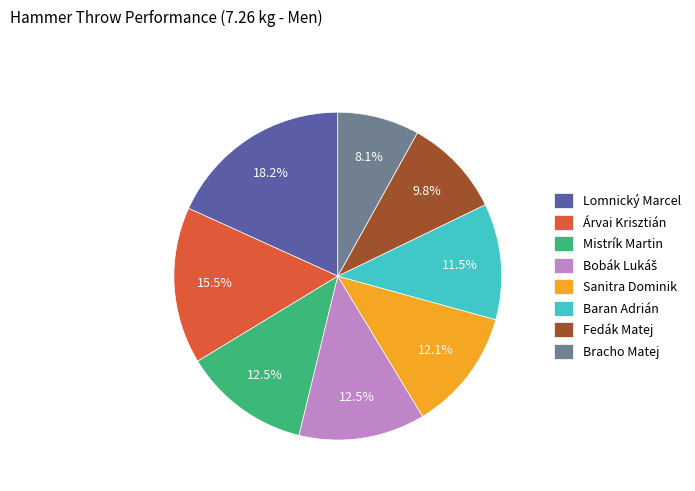

To the nearest percent, what portion does Fedák Matej represent?

10%